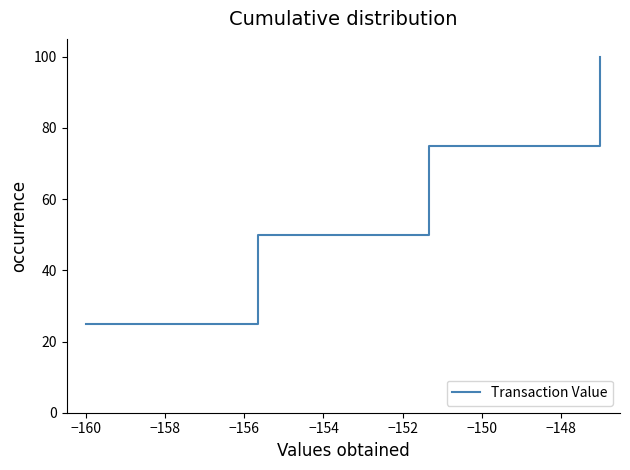

What is the sum of all values?

250